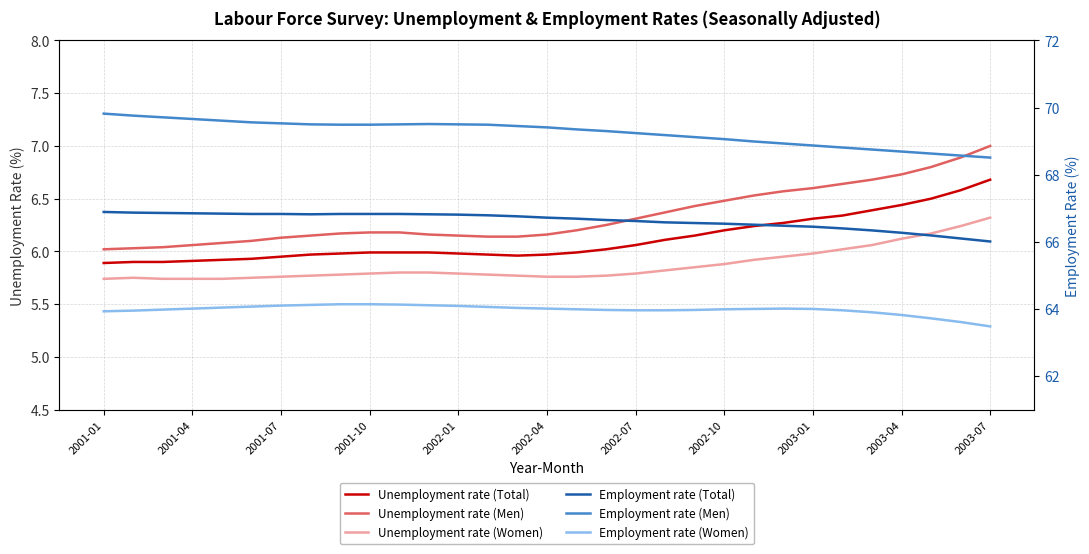

True or false: Employment rate (Women) has more than 0 points higher than both neighbors.

True